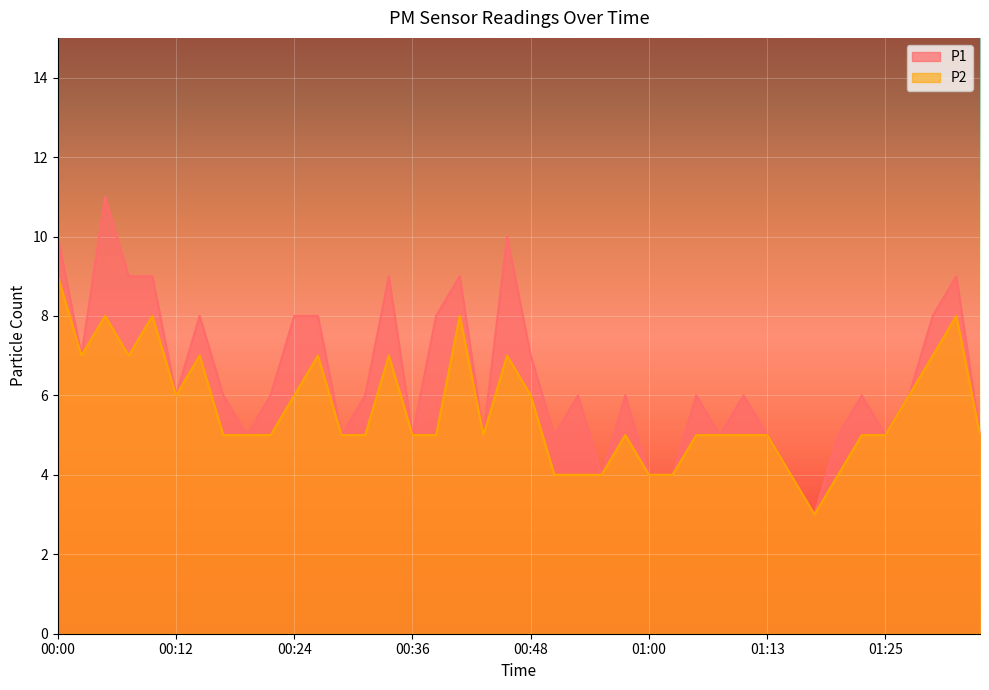

List the labels in order of P1 value, largest first.

00:05, 00:00, 00:46, 00:07, 00:10, 00:34, 00:41, 01:32, 00:14, 00:24, 00:27, 00:39, 01:29, 00:02, 00:48, 00:12, 00:17, 00:22, 00:31, 00:53, 00:58, 01:05, 01:10, 01:22, 01:27, 00:19, 00:29, 00:36, 00:43, 00:51, 01:08, 01:13, 01:20, 01:25, 01:34, 00:56, 01:00, 01:03, 01:15, 01:17